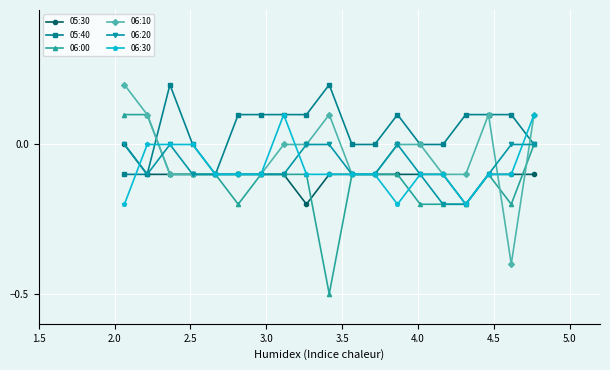

Which series has the largest total across all categories?

05:40